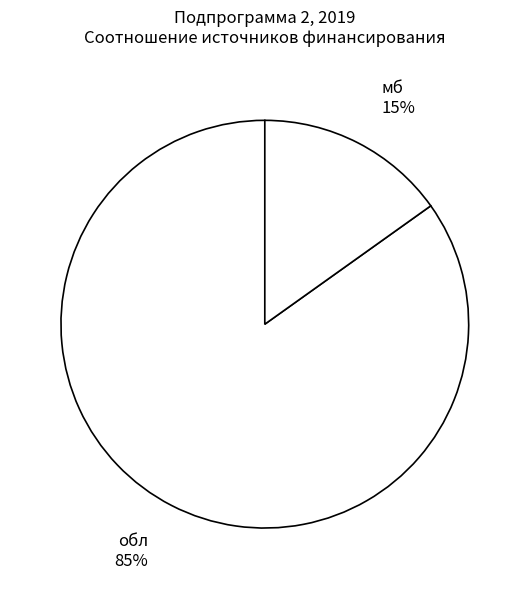

Is there a majority slice in this chart?

Yes